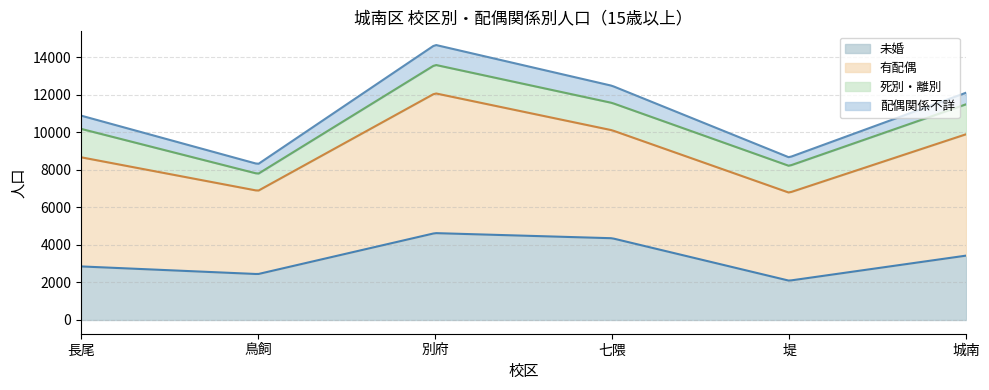

Does the chart have visible grid lines?

Yes